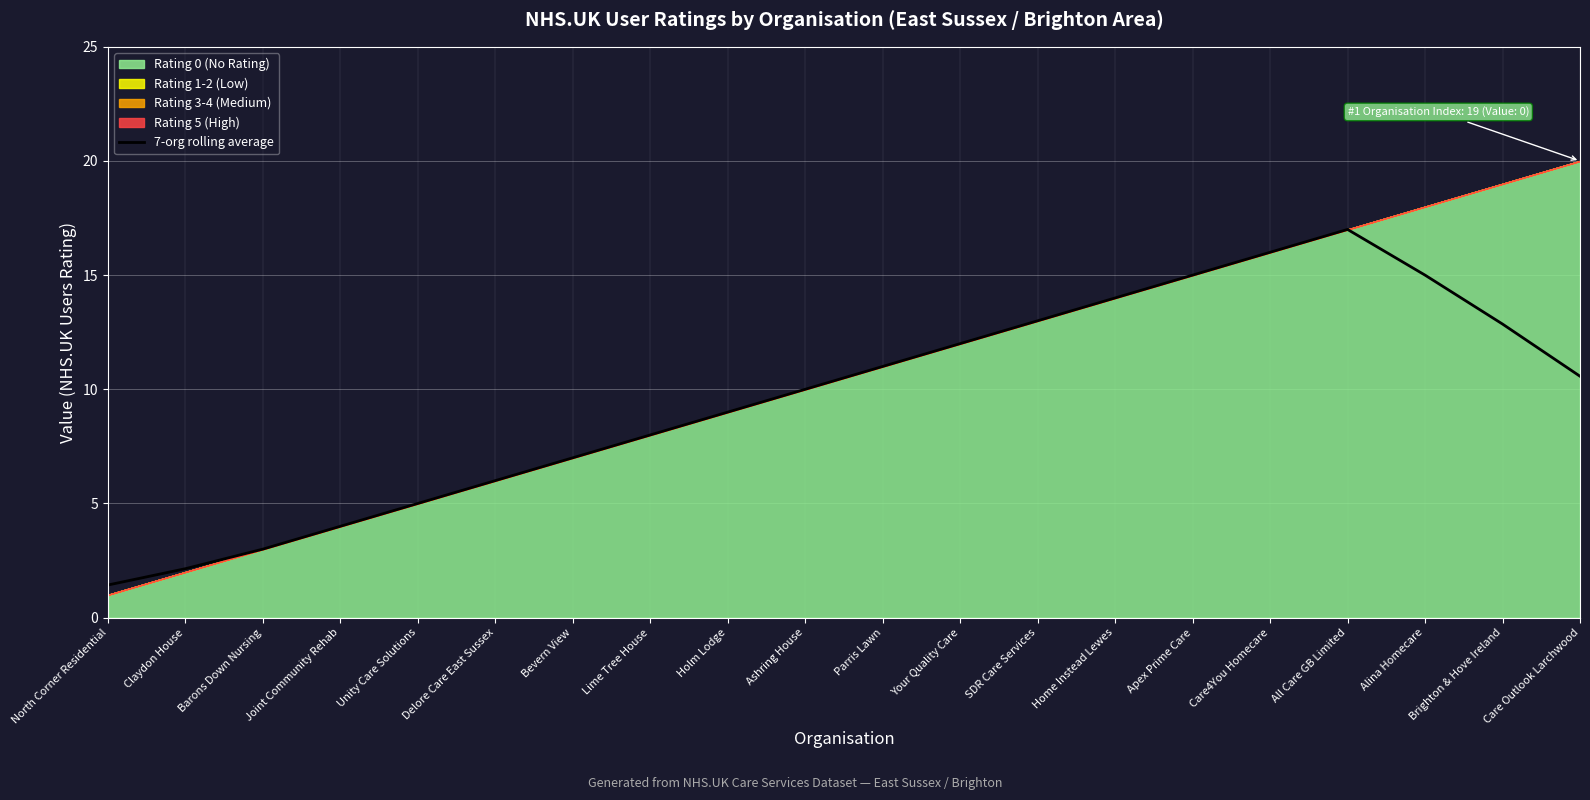

What is the ratio of the value at Barons Down Nursing to the value at Home Instead Lewes?

0.2